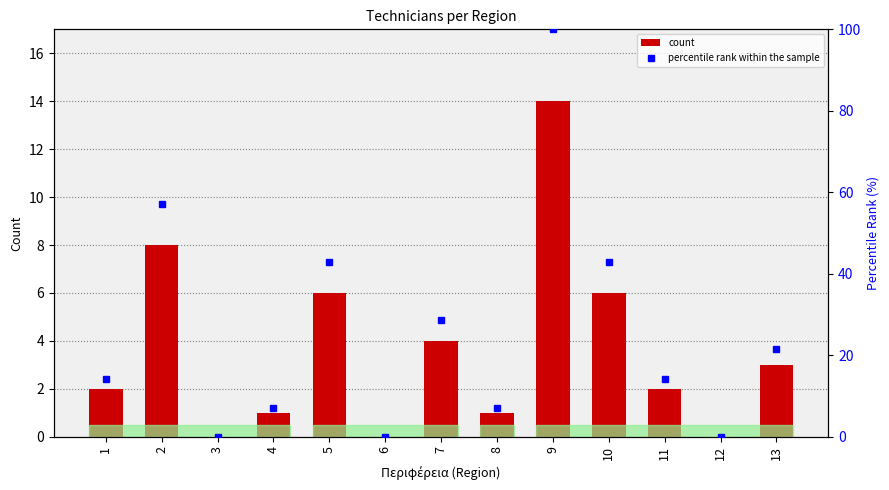

What are all the series names shown in the legend?

count, percentile rank within the sample